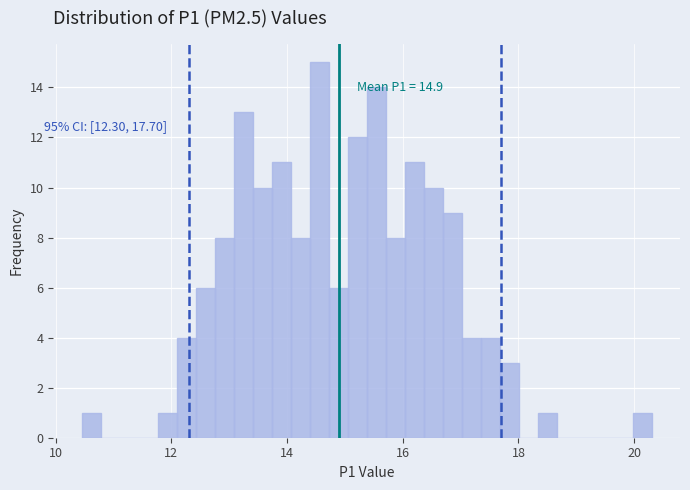

Around what value on the x-axis is the tallest bar? Give the approximate position of its centre, as read against the axis.

14.6